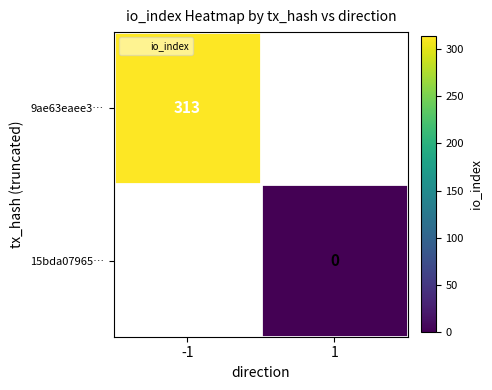

Which label corresponds to the smallest value in the chart?

1